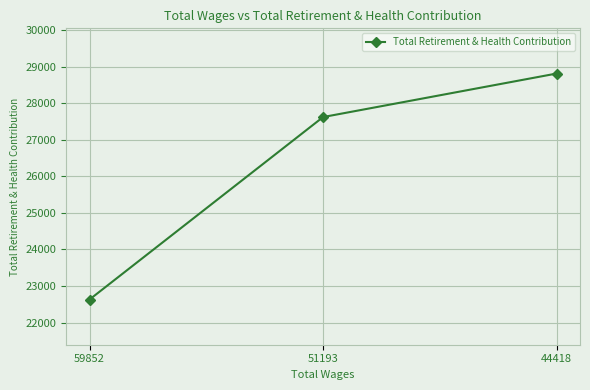

Rank the categories by value from lowest to highest.

59852, 51193, 44418